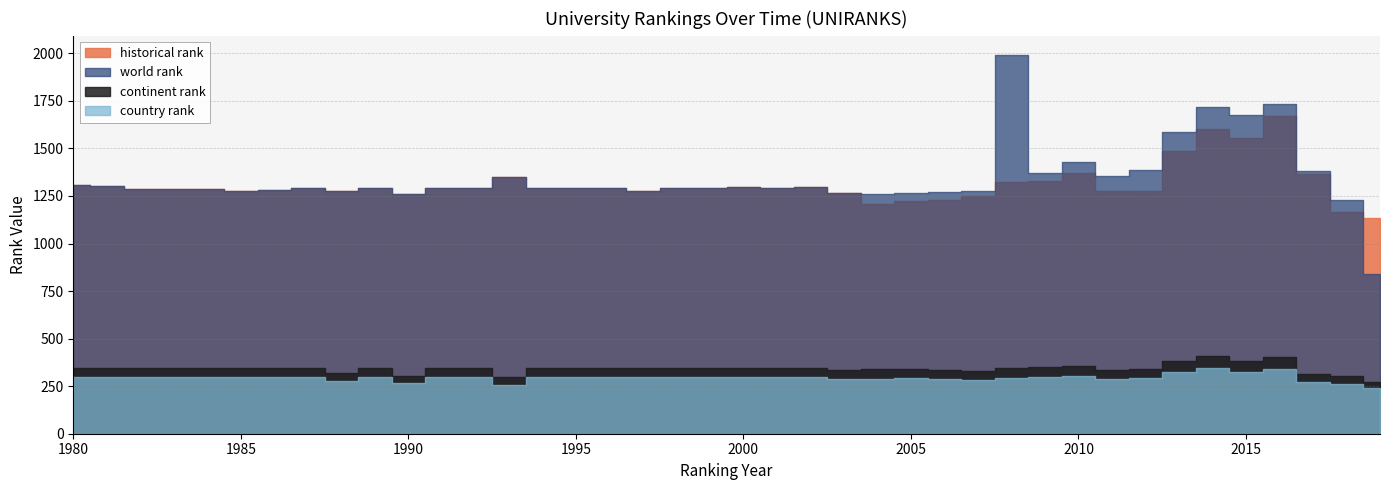

Reading left to right, extract all data points from this chart.

historical rank: 1980=1306.0	1981=1303.0	1982=1289.0	1983=1286.0	1984=1289.0	1985=1275.0	1986=1280.0	1987=1294.0	1988=1276.0	1989=1294.0	1990=1260.0	1991=1294.0	1992=1294.0	1993=1350.0	1994=1294.0	1995=1294.0	1996=1294.0	1997=1277.0	1998=1294.0	1999=1294.0	2000=1298.0	2001=1294.0	2002=1298.0	2003=1267.0	2004=1210.0	2005=1222.0	2006=1228.0	2007=1251.0	2008=1326.0	2009=1330.0	2010=1372.0	2011=1274.0	2012=1275.0	2013=1489.0	2014=1603.0	2015=1553.0	2016=1673.0	2017=1363.0	2018=1168.0	2019=1132.0
world rank: 1980=1306.0	1981=1303.0	1982=1289.0	1983=1286.0	1984=1289.0	1985=1275.0	1986=1280.0	1987=1294.0	1988=1276.0	1989=1294.0	1990=1260.0	1991=1294.0	1992=1294.0	1993=1350.0	1994=1294.0	1995=1294.0	1996=1294.0	1997=1277.0	1998=1294.0	1999=1294.0	2000=1298.0	2001=1294.0	2002=1298.0	2003=1267.0	2004=1260.0	2005=1267.5	2006=1273.5	2007=1275.5	2008=1992.5	2009=1372.7	2010=1429.3	2011=1353.3	2012=1387.0	2013=1586.0	2014=1717.7	2015=1673.3	2016=1735.7	2017=1379.7	2018=1229.7	2019=840.0
continent rank: 1980=348.0	1981=346.0	1982=345.0	1983=345.0	1984=345.0	1985=345.0	1986=345.0	1987=345.0	1988=317.0	1989=345.0	1990=304.0	1991=345.0	1992=345.0	1993=296.0	1994=345.0	1995=345.0	1996=345.0	1997=345.0	1998=345.0	1999=345.0	2000=348.0	2001=345.0	2002=345.0	2003=334.0	2004=338.0	2005=341.0	2006=335.0	2007=329.0	2008=348.0	2009=352.0	2010=357.0	2011=337.0	2012=340.0	2013=380.0	2014=409.0	2015=383.0	2016=405.0	2017=316.0	2018=304.0	2019=274.0
country rank: 1980=299.0	1981=298.0	1982=297.0	1983=297.0	1984=297.0	1985=297.0	1986=297.0	1987=297.0	1988=276.0	1989=297.0	1990=265.0	1991=297.0	1992=297.0	1993=258.0	1994=297.0	1995=297.0	1996=297.0	1997=297.0	1998=297.0	1999=297.0	2000=299.0	2001=297.0	2002=297.0	2003=286.0	2004=290.0	2005=294.0	2006=288.0	2007=282.0	2008=292.0	2009=299.0	2010=303.0	2011=290.0	2012=291.0	2013=322.0	2014=345.0	2015=322.0	2016=342.0	2017=270.0	2018=261.0	2019=240.0